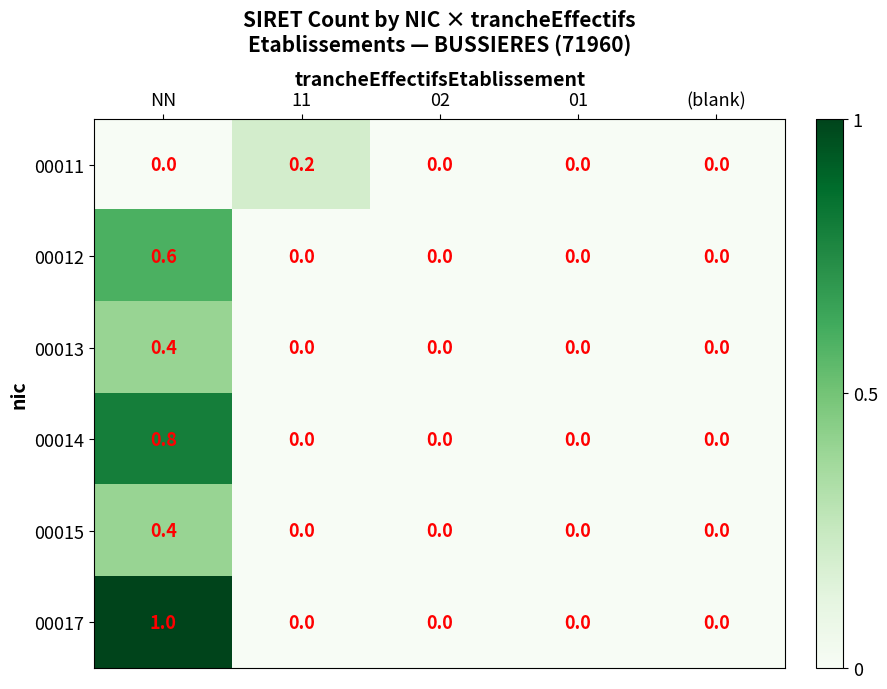

Reading right to left, extract all data points from this chart.

00011: (blank)=0.0	01=0.0	02=0.0	11=0.2	NN=0.0
00012: (blank)=0.0	01=0.0	02=0.0	11=0.0	NN=0.6
00013: (blank)=0.0	01=0.0	02=0.0	11=0.0	NN=0.4
00014: (blank)=0.0	01=0.0	02=0.0	11=0.0	NN=0.8
00015: (blank)=0.0	01=0.0	02=0.0	11=0.0	NN=0.4
00017: (blank)=0.0	01=0.0	02=0.0	11=0.0	NN=1.0